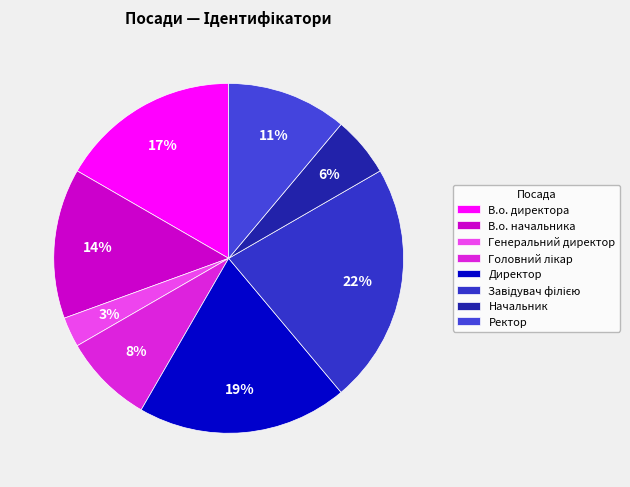

How many slices are in this pie chart?

8